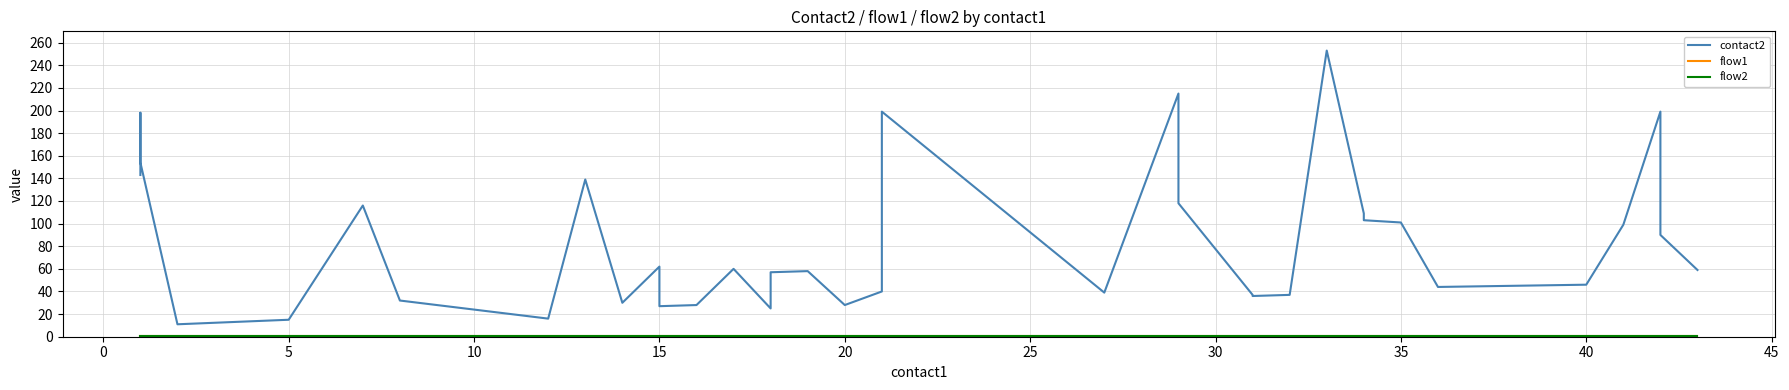

True or false: flow1 and contact2 intersect in this chart.

False